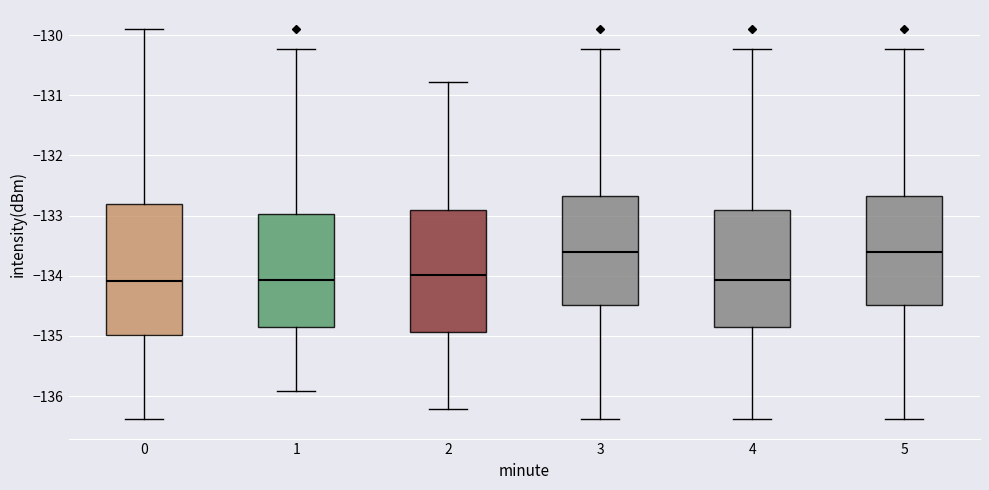

Reading left to right, transcribe this box plot: for each box, give where its median line is, the range the box spans, and where its two whiskers end, as read against the y-axis. The values are not printed on the chart, so give them approximately, as read against the axis.

0: median -134.1, box -135.0 to -132.8, whiskers -136.4 to -129.9
1: median -134.1, box -134.9 to -133.0, whiskers -135.9 to -130.2
2: median -134.0, box -134.9 to -132.9, whiskers -136.2 to -130.8
3: median -133.6, box -134.5 to -132.7, whiskers -136.4 to -130.2
4: median -134.1, box -134.9 to -132.9, whiskers -136.4 to -130.2
5: median -133.6, box -134.5 to -132.7, whiskers -136.4 to -130.2